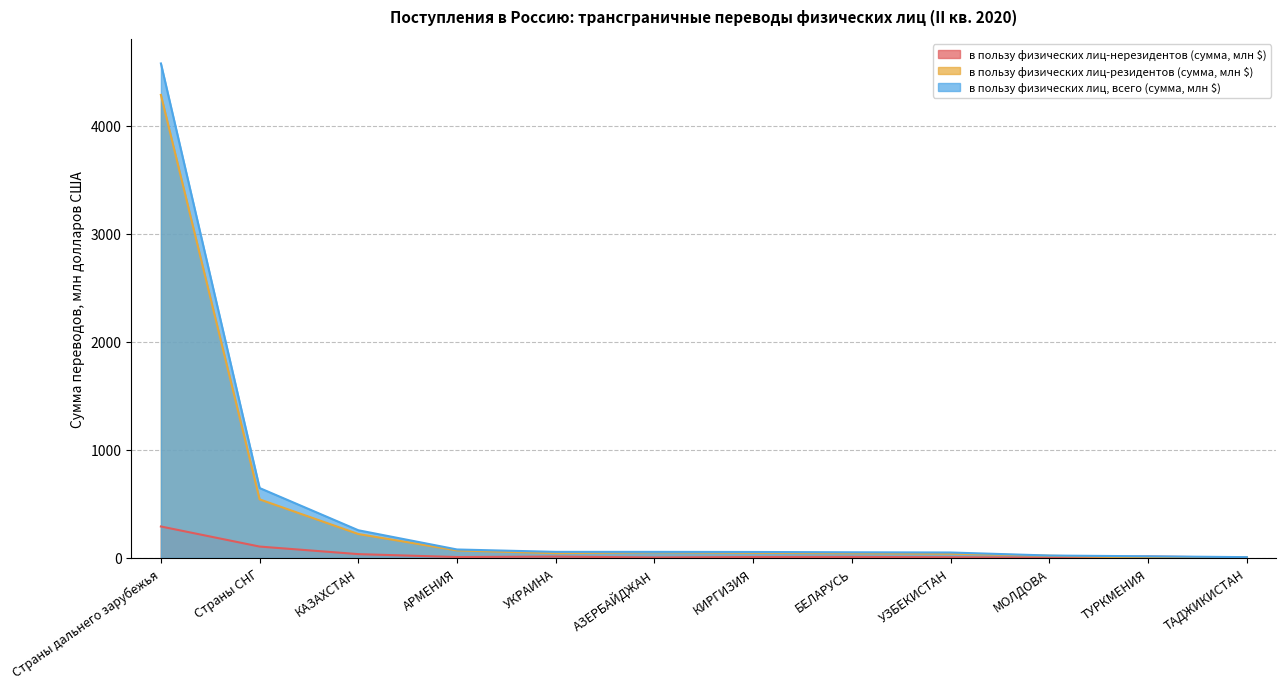

True or false: в пользу физических лиц-нерезидентов (сумма, млн $) and в пользу физических лиц-резидентов (сумма, млн $) intersect in this chart.

True